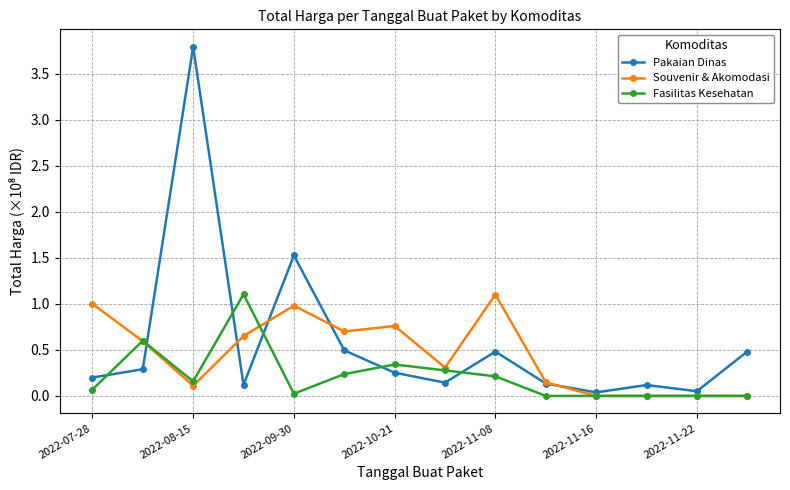

Which series has the widest spread of values?

Pakaian Dinas